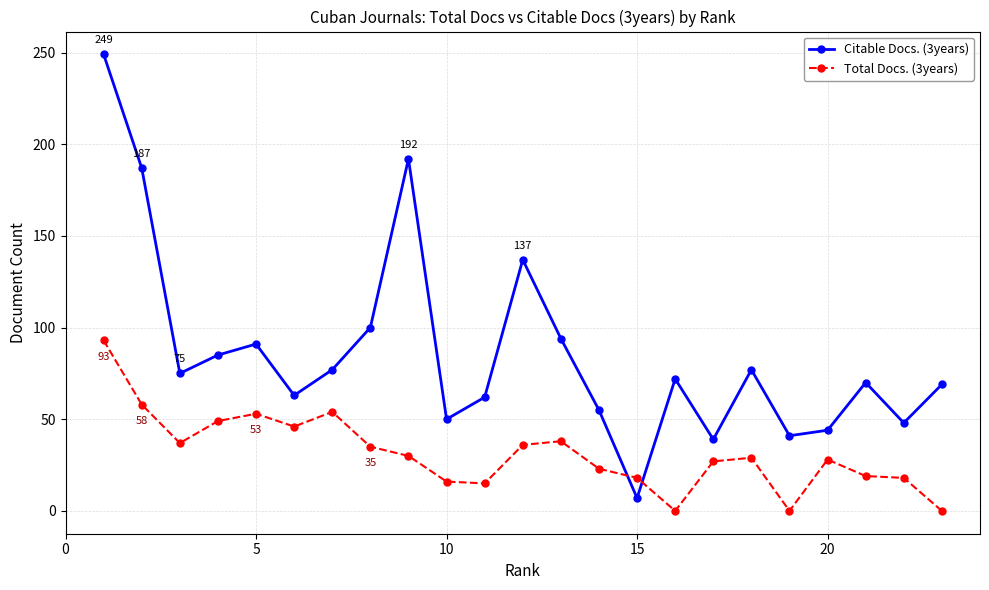

What is the difference between the maximum and minimum values in the Total Docs. (3years) series?

93